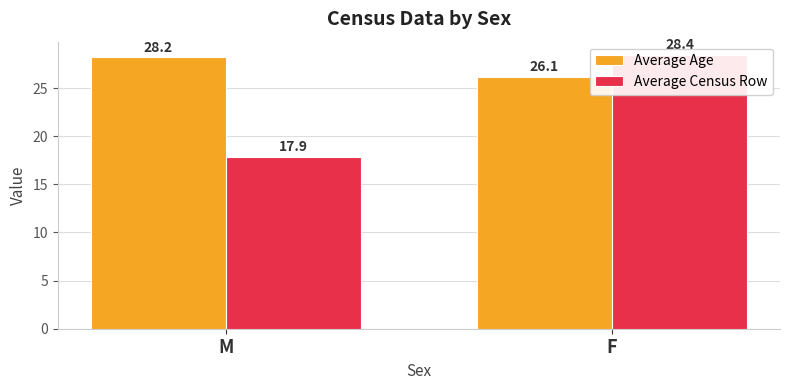

True or false: Average Age has a value of 26.1 at F.

True